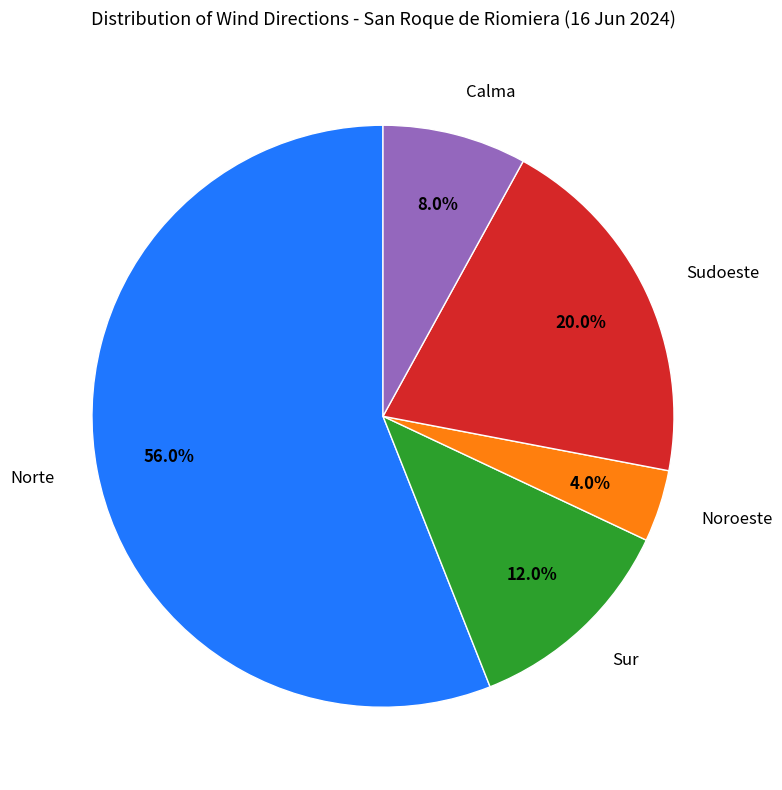

What is the smallest slice in the pie chart?

Noroeste